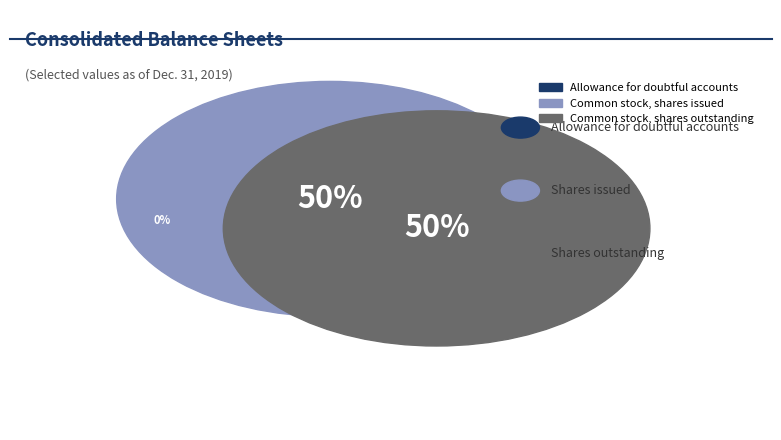

Is it true that Common stock shares issued is 50% of the pie?

True